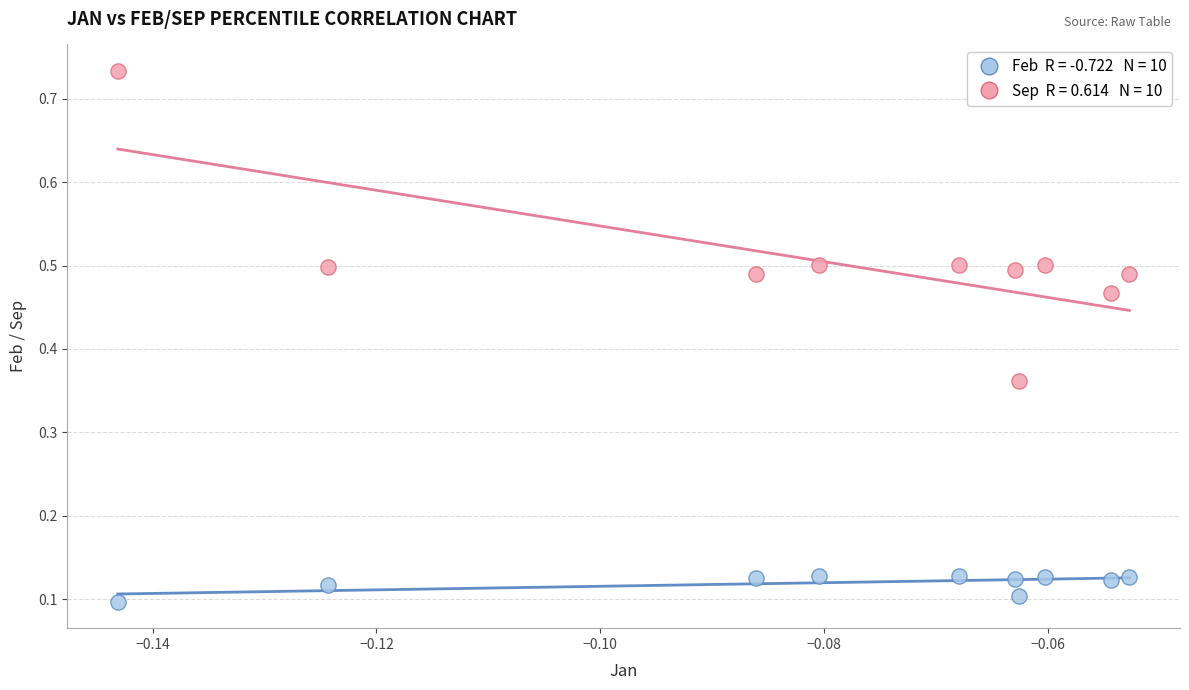

Across all data points, what is the range of Y values (max minus min)?

0.6